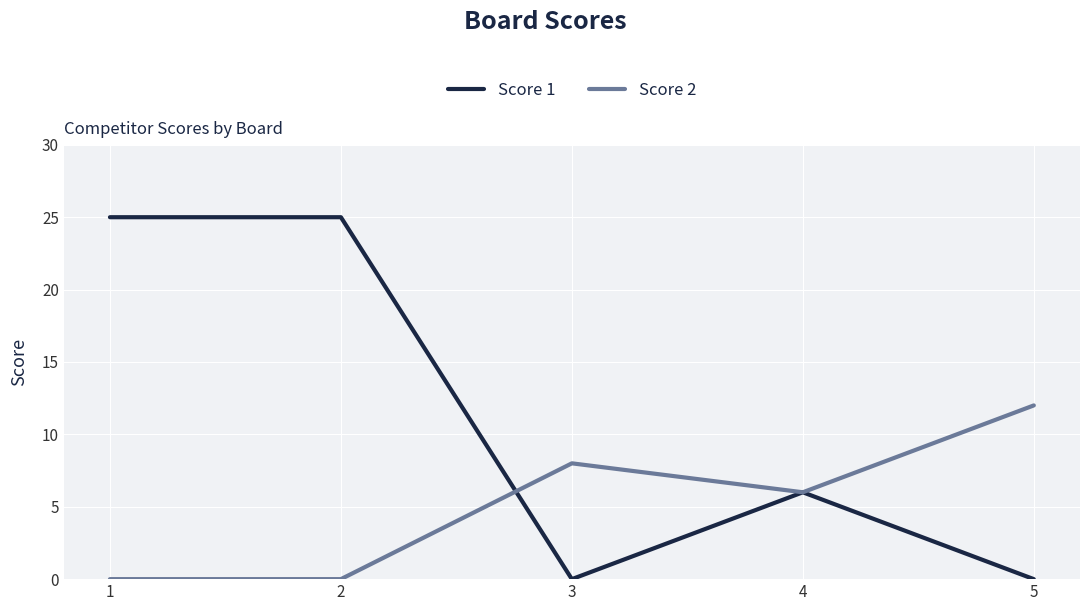

Which series has the widest spread of values?

Score 1